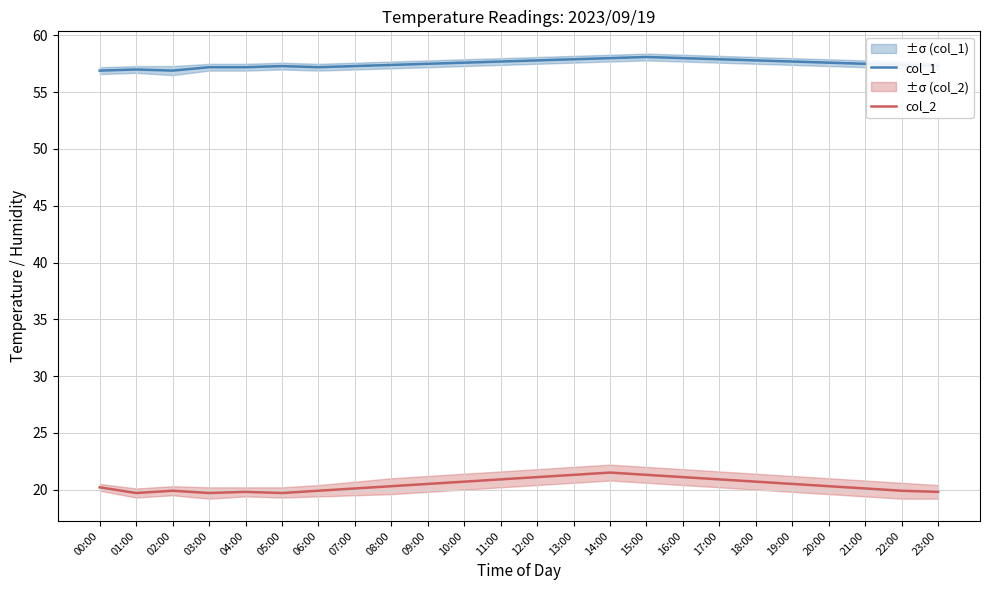

True or false: col_2 has more than 1 interior local peaks.

True